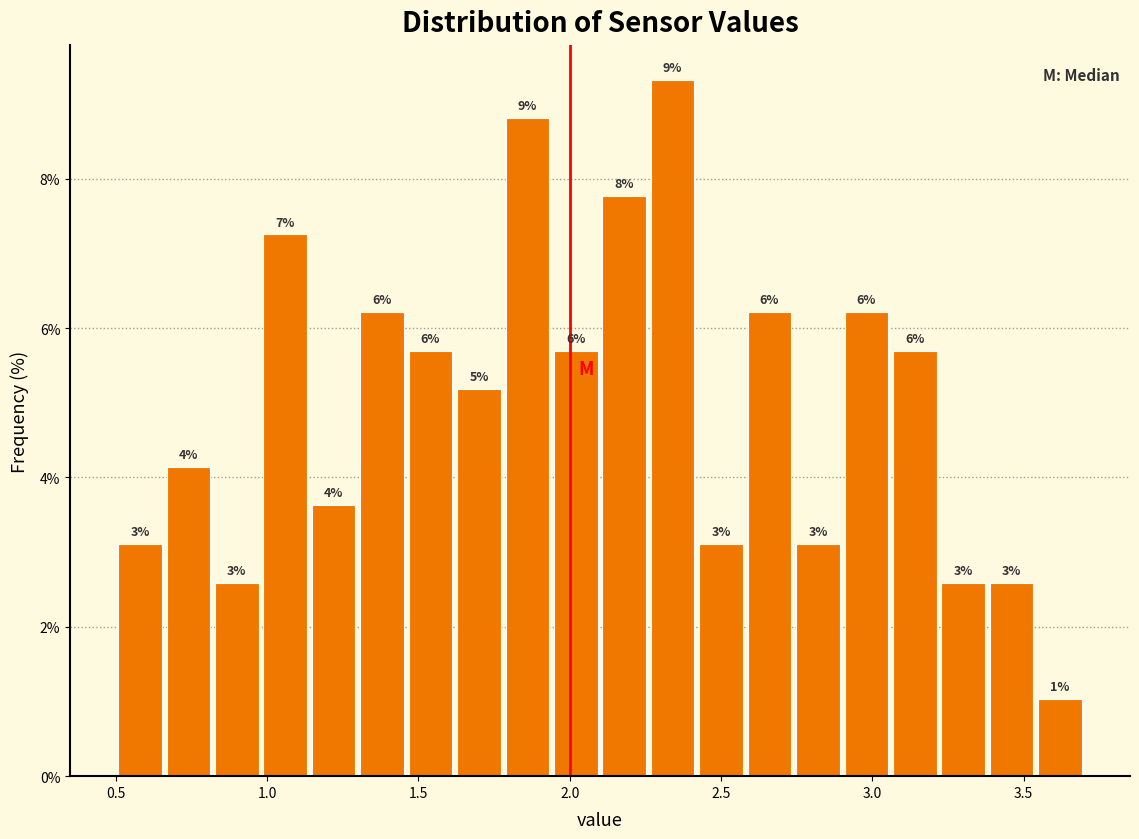

Read against the x-axis, roughly where is the centre of the tallest bar?

2.35